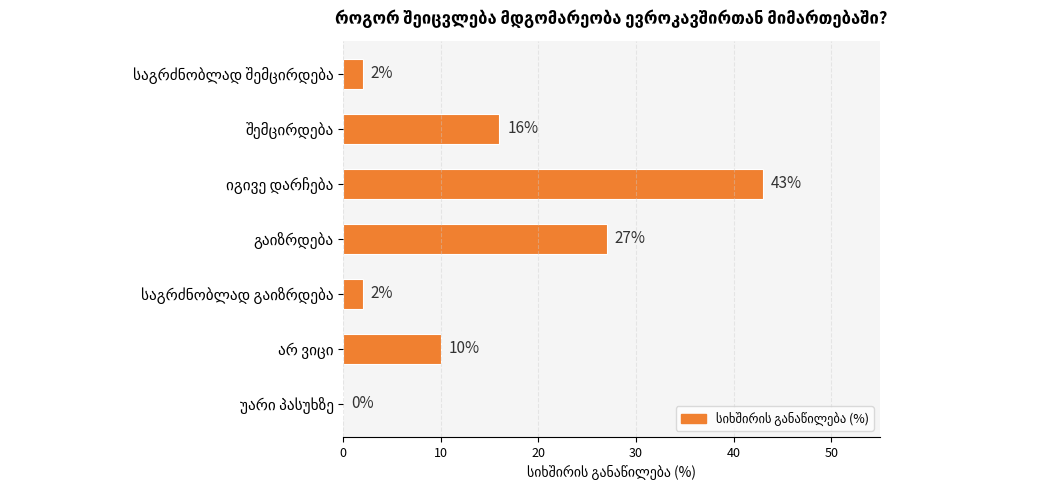

What is the greatest value displayed?

43